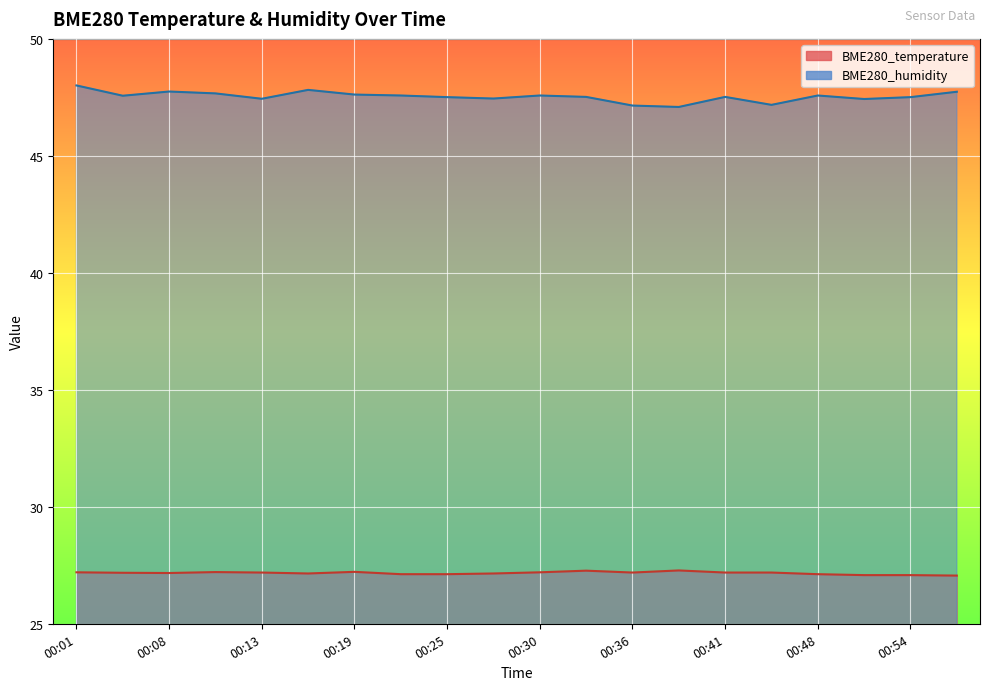

Between 00:54 and 00:13, which is larger?

00:13